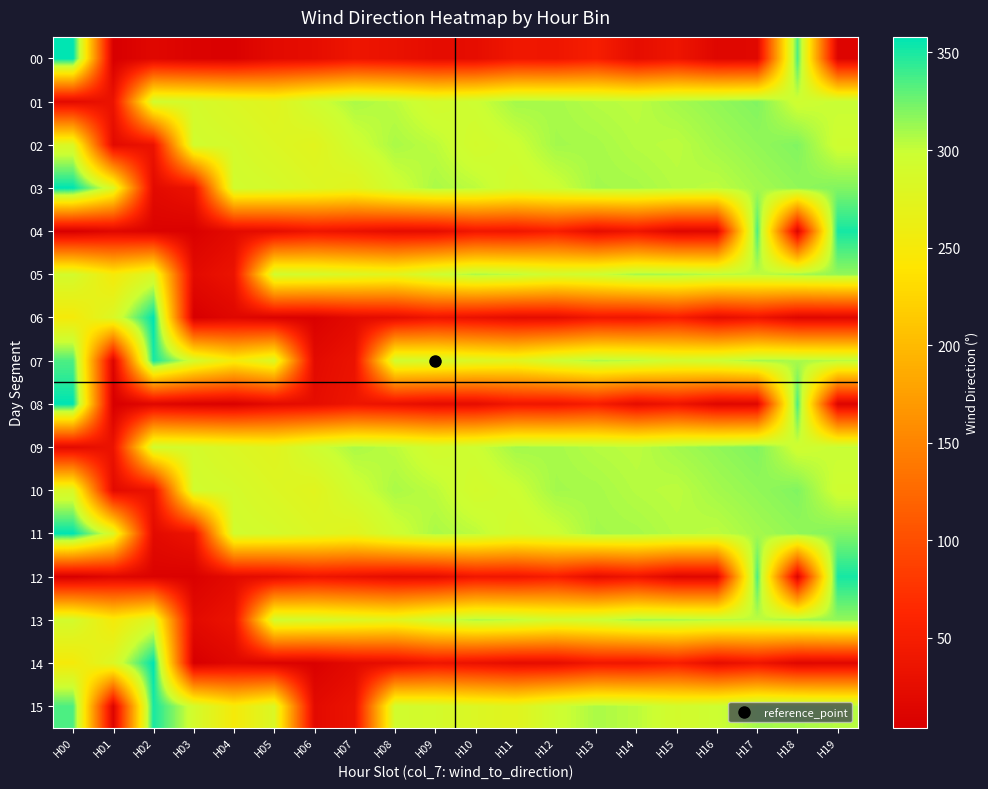

At how many categories does at least one series exceed 296?

15